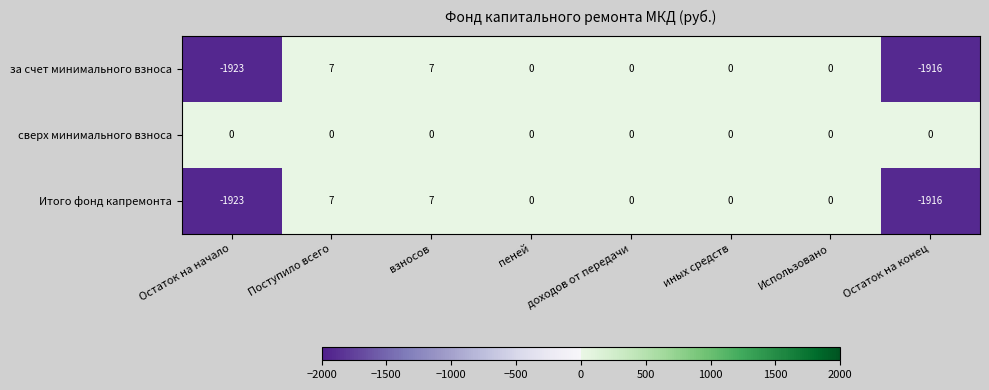

Which series has the largest total across all categories?

сверх минимального взноса